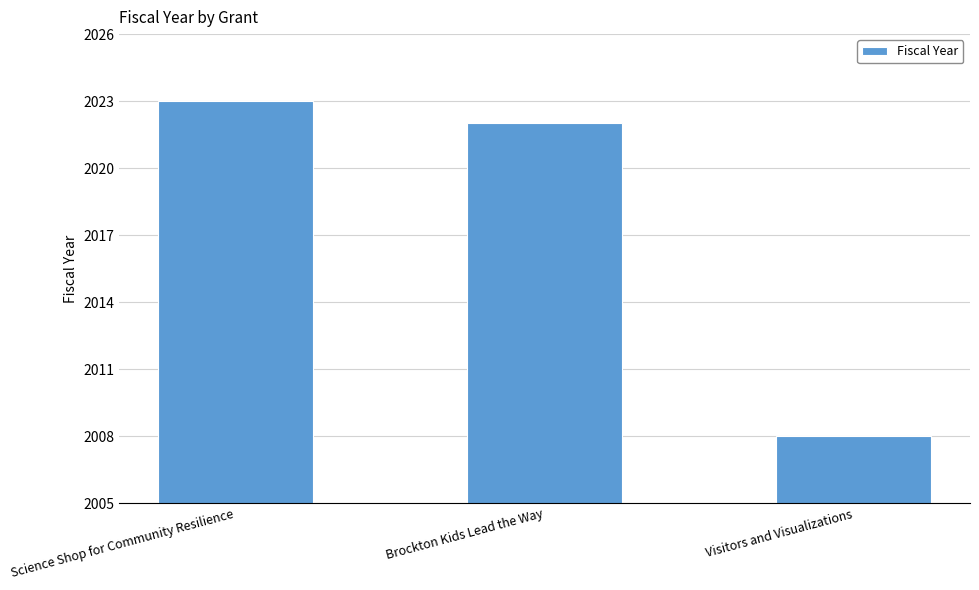

What value does the data have at Science Shop for Community Resilience?

2023